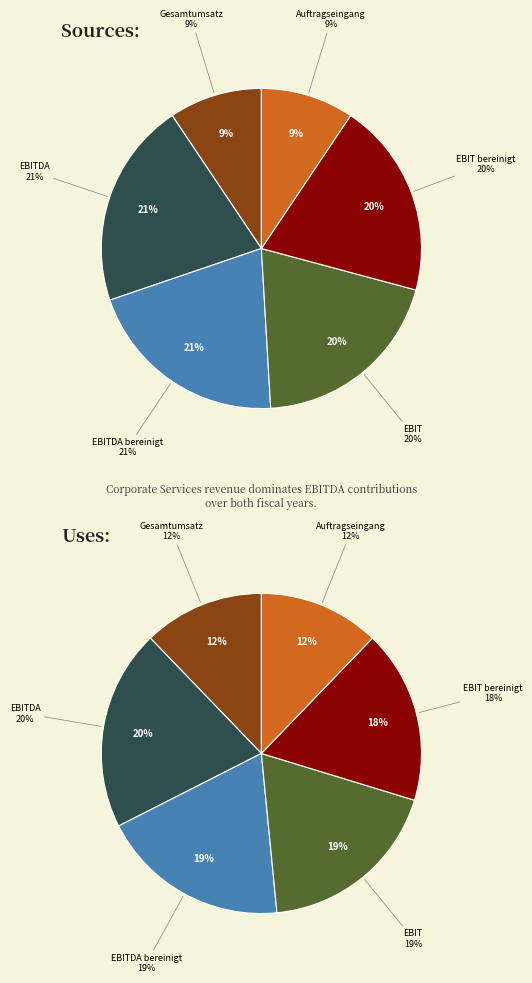

What percentage is the 3 slice, to the nearest percent?

19%